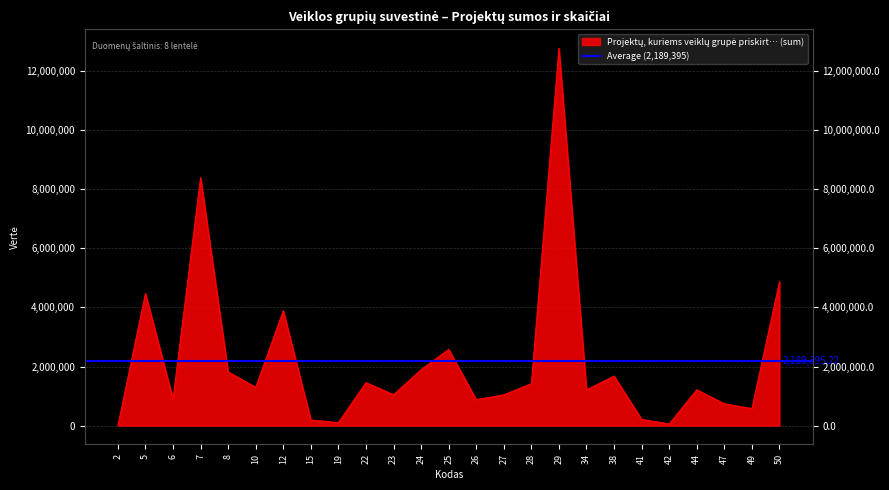

How many interior local peaks (higher than both neighbors) does the data have?

8